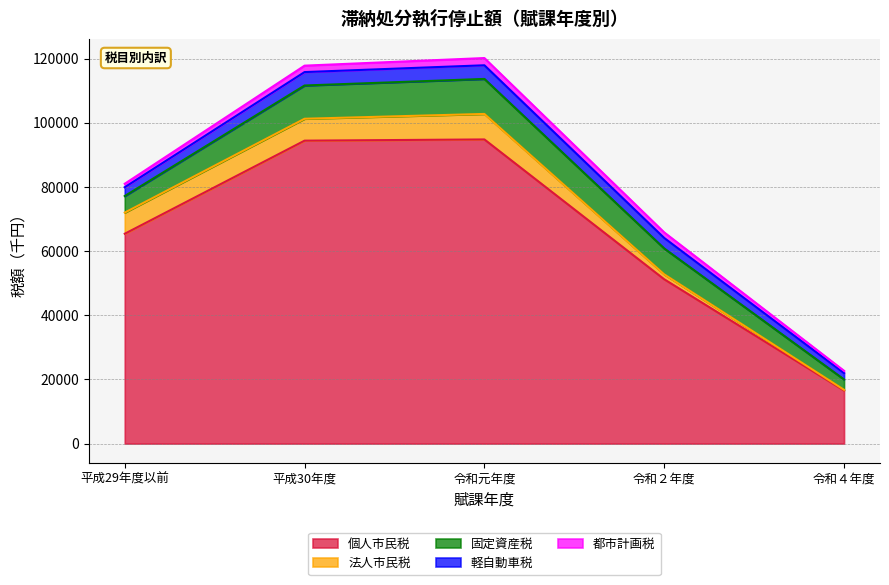

At which label does 法人市民税 reach its peak?

令和元年度